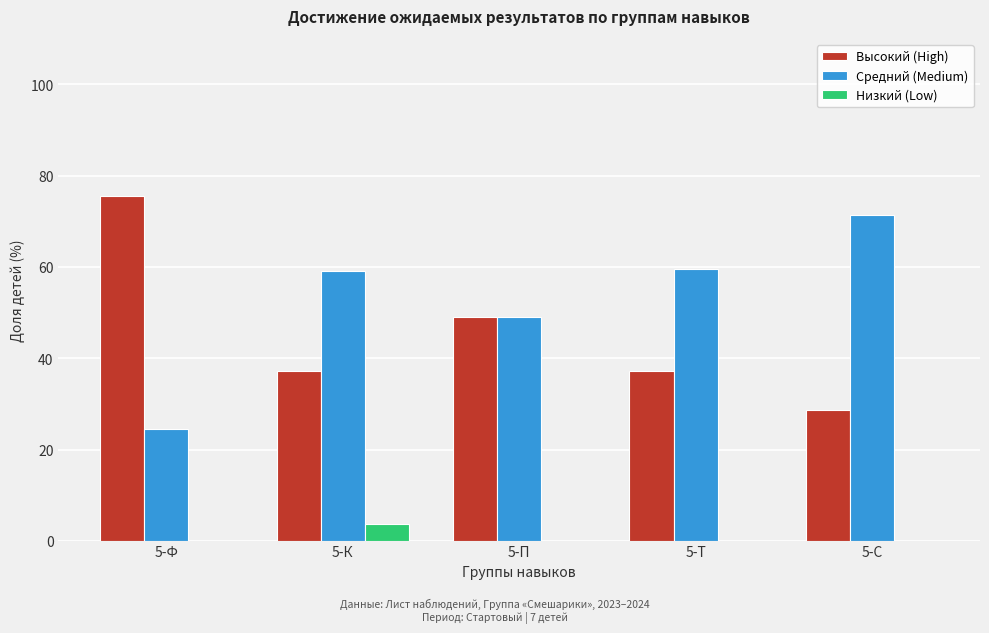

What is the greatest value displayed?

75.5